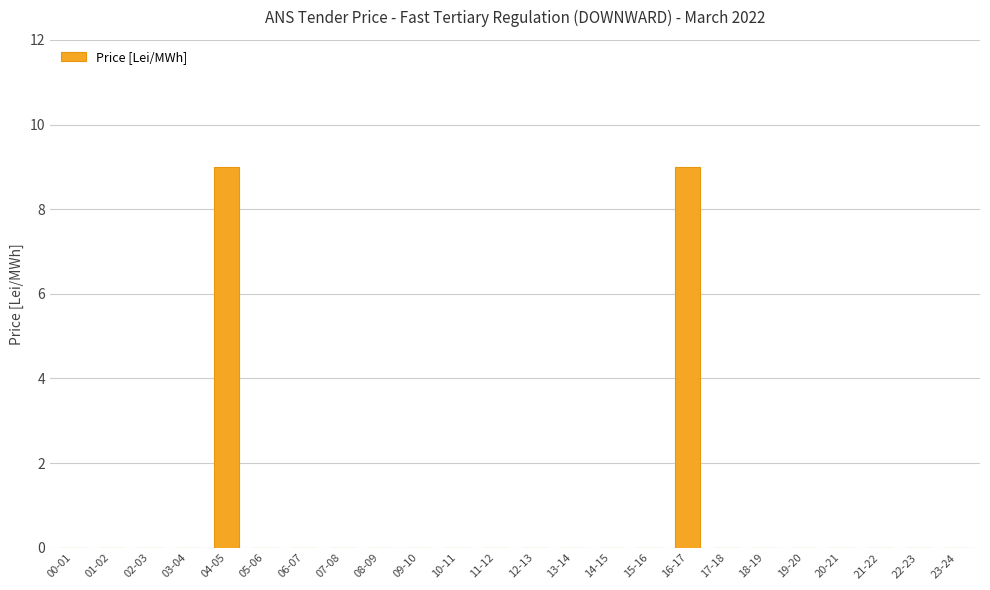

The chart shows a value of -5 at 08-09. True or false?

False